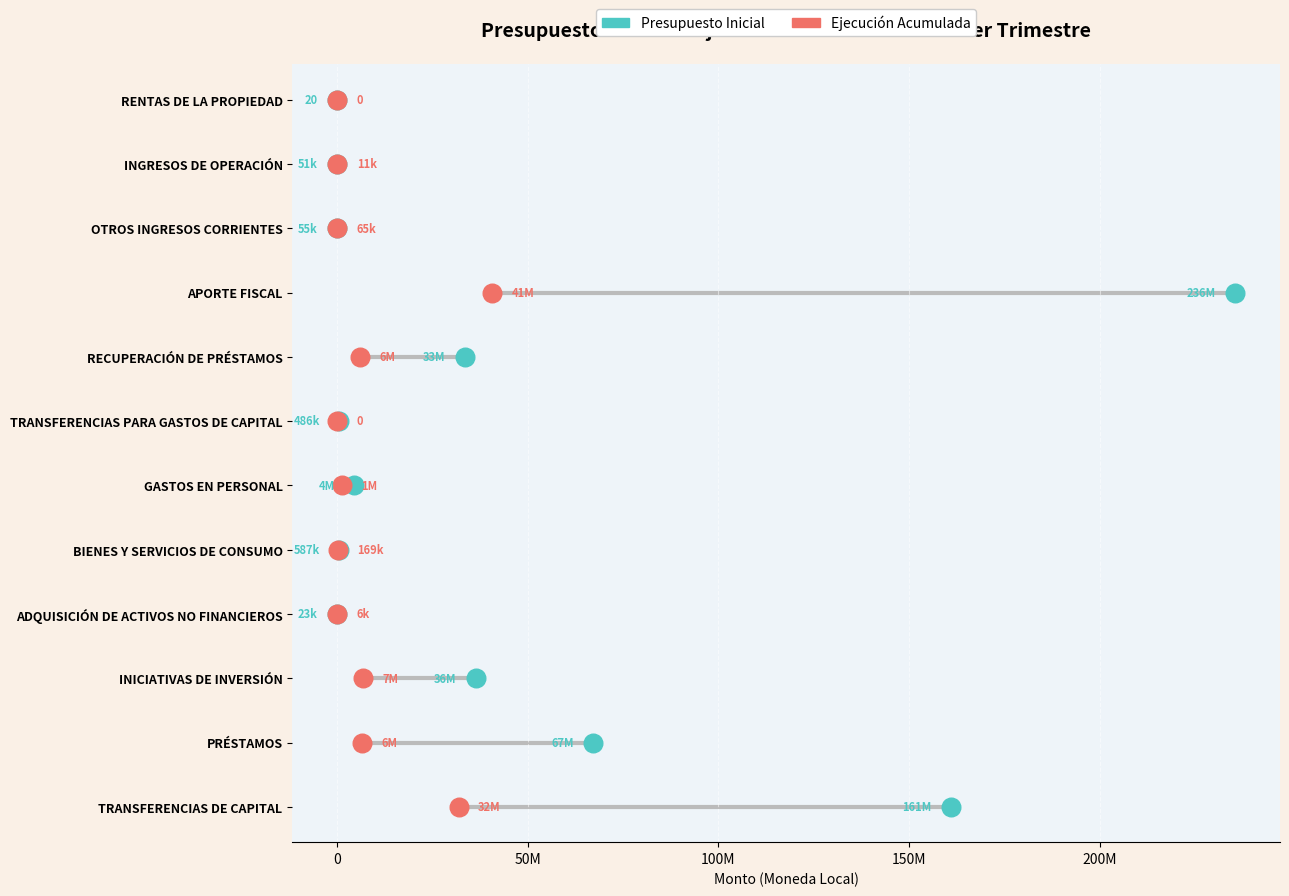

Which series has the largest Y range (max minus min)?

Presupuesto Inicial